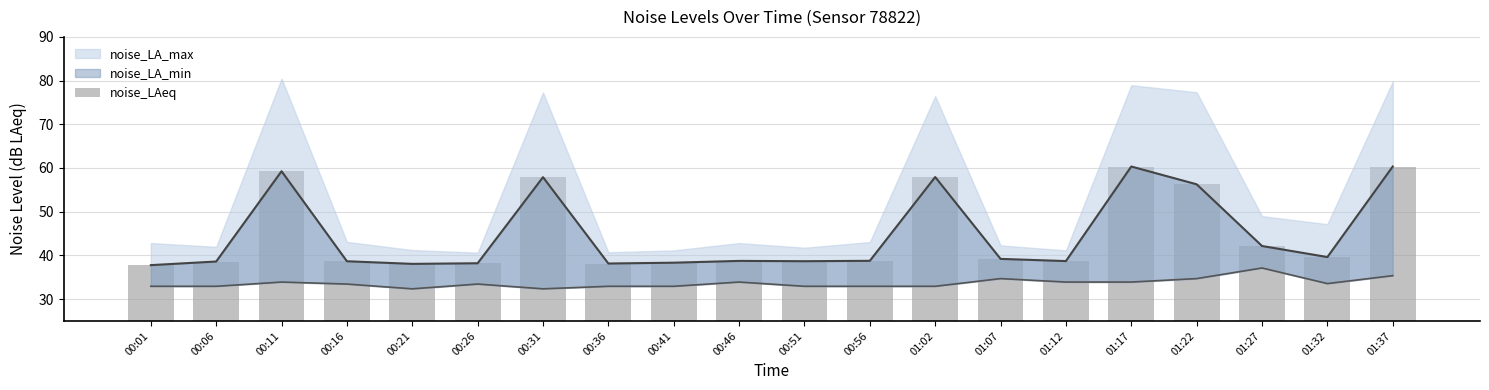

What is the change in value from 00:16 to 00:31?

+19.2